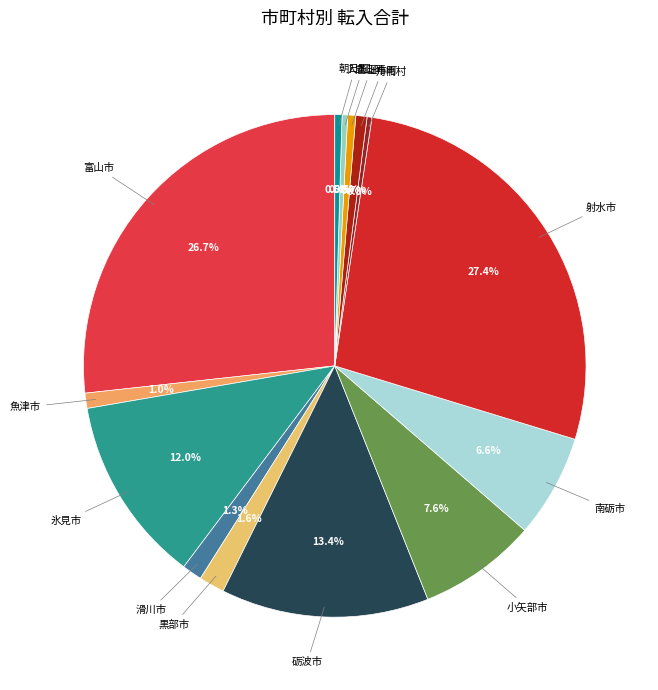

Count the number of slices in the pie.

14